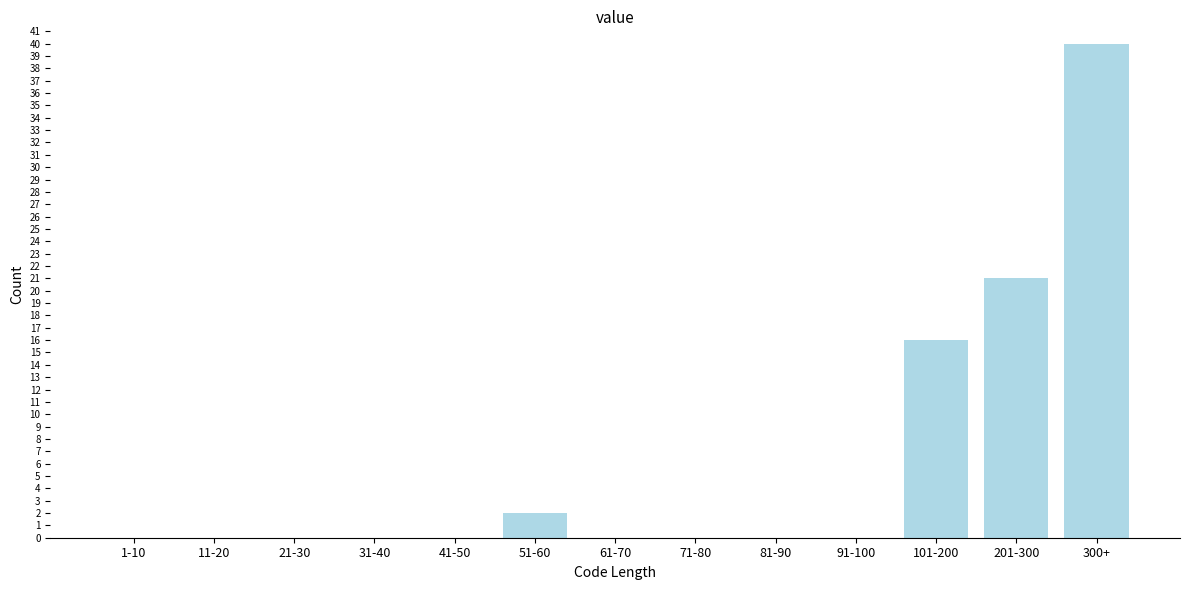

Reading right to left, extract all data points from this chart.

300+=40	201-300=21	101-200=16	91-100=0	81-90=0	71-80=0	61-70=0	51-60=2	41-50=0	31-40=0	21-30=0	11-20=0	1-10=0